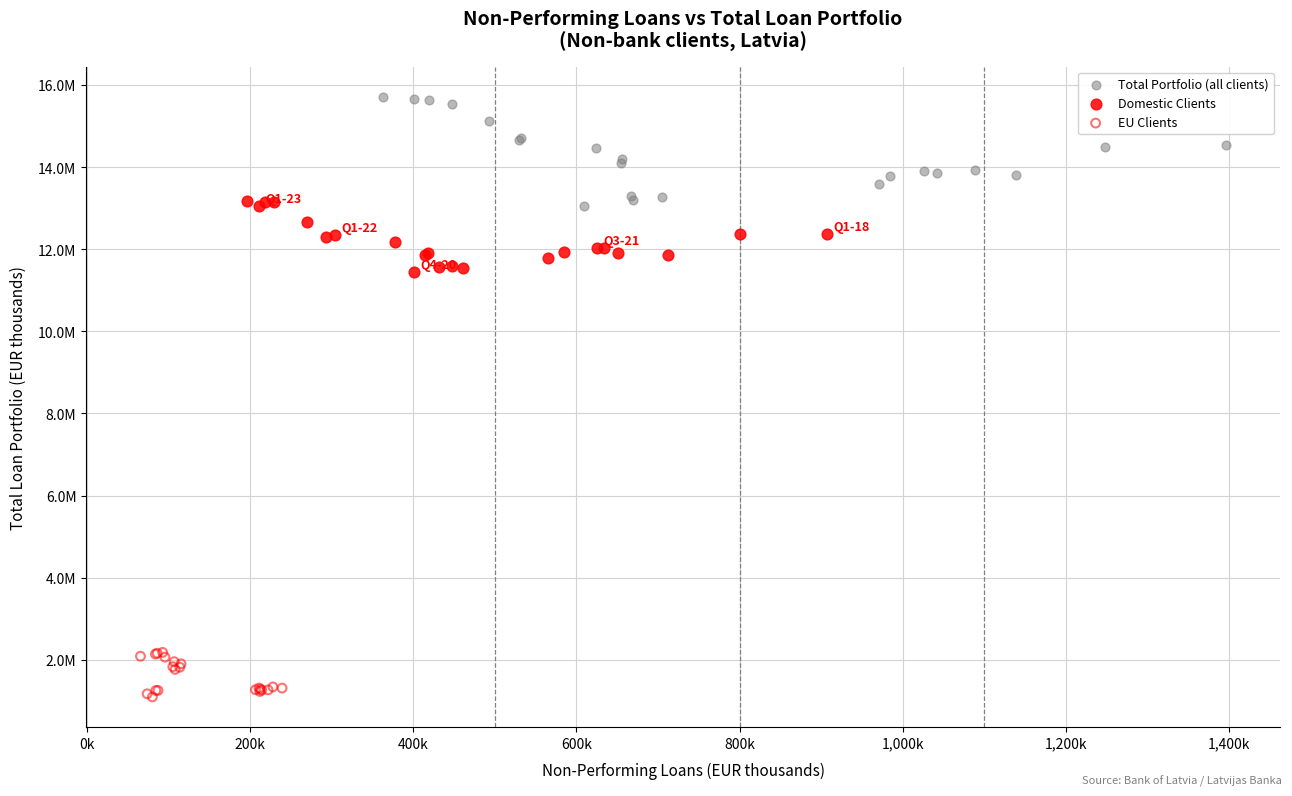

Which series has the widest spread of Y values?

Total Portfolio (all clients)